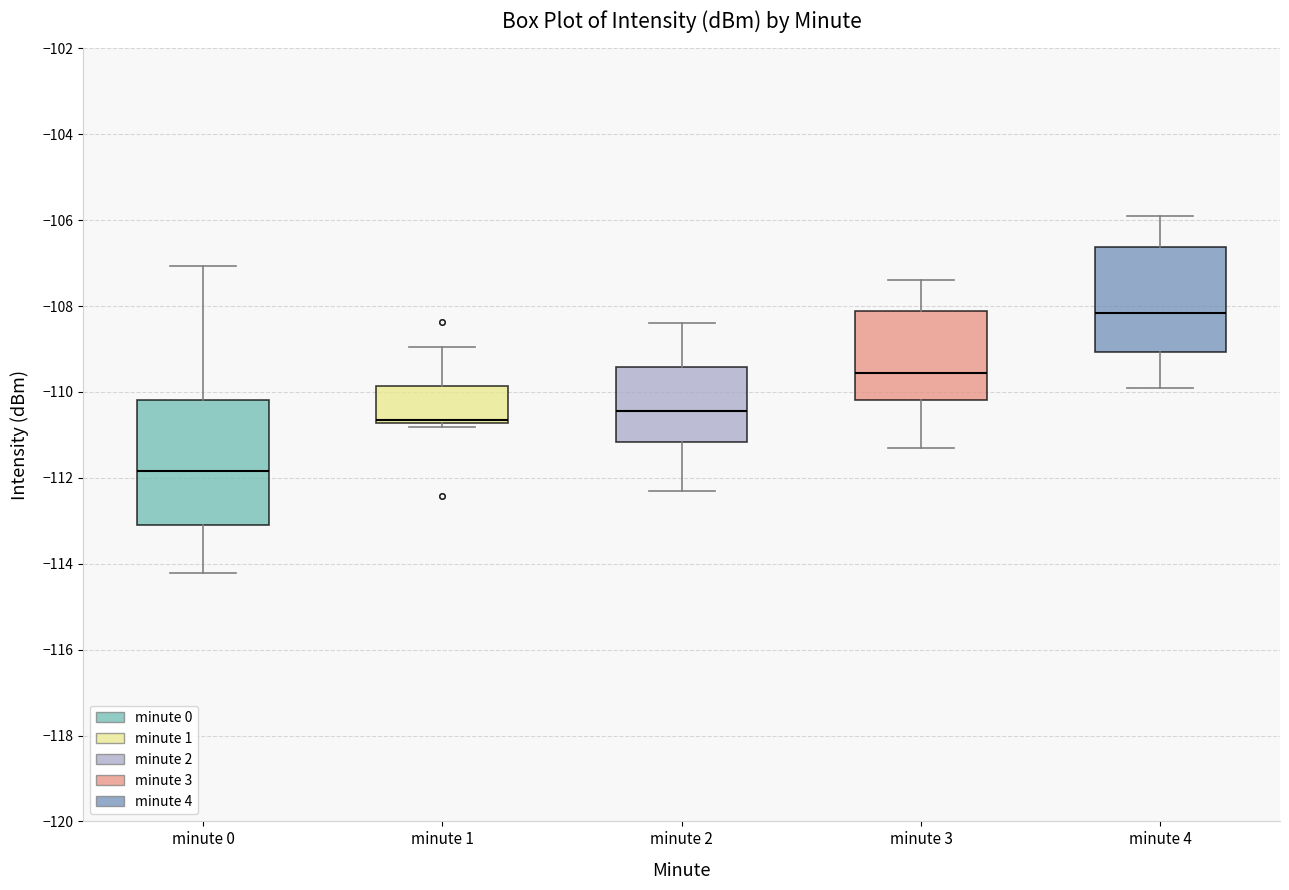

Where does the upper whisker of the box for minute 2 end on the y-axis? The values are not printed on the chart, so give them approximately, as read against the axis.

-108.4